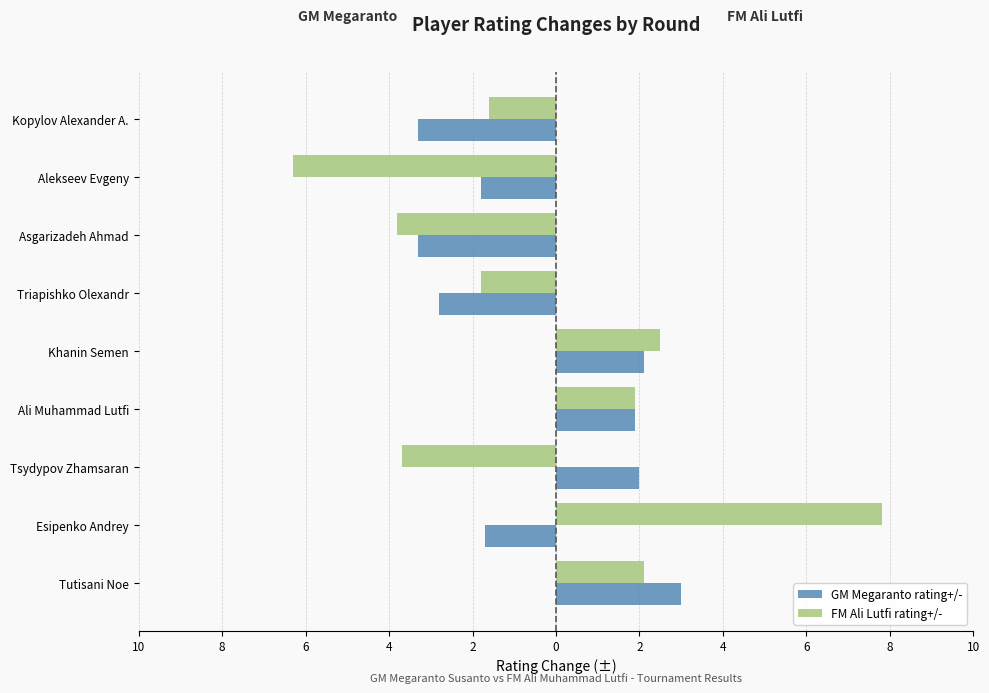

What are all the series names shown in the legend?

GM Megaranto rating+/-, FM Ali Lutfi rating+/-